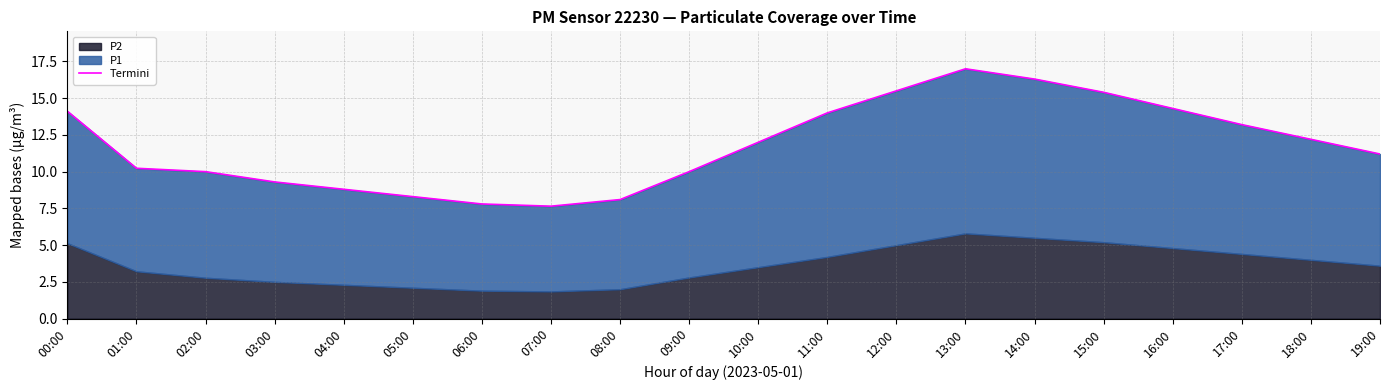

Reading right to left, extract all data points from this chart.

11.2	12.2	13.2	14.3	15.4	16.3	17.0	15.5	14.0	12.0	10.0	8.1	7.7	7.8	8.3	8.8	9.3	10.0	10.2	14.1